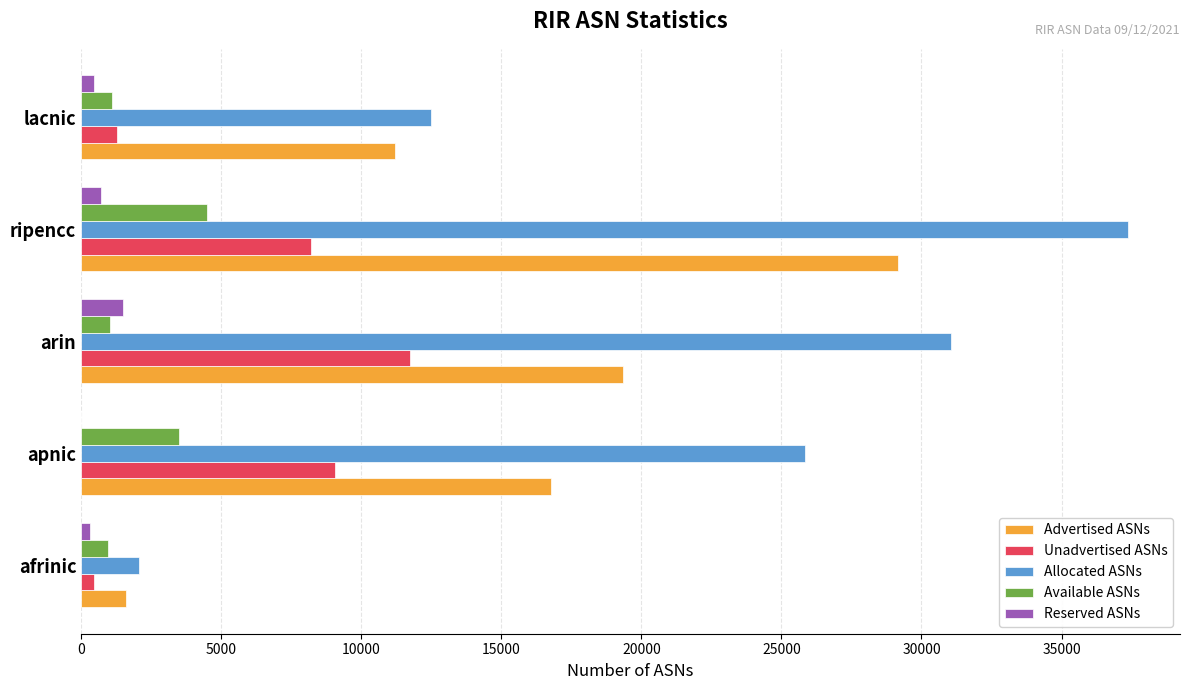

The Advertised ASNs series shows 8304 at apnic. True or false?

False